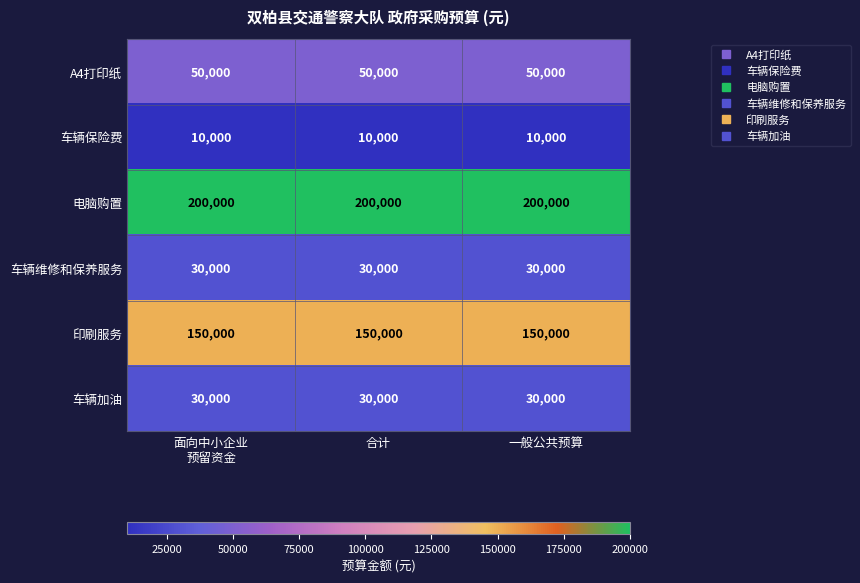

What is the sum of the 车辆保险费 values at 合计 and 一般公共预算?

20000